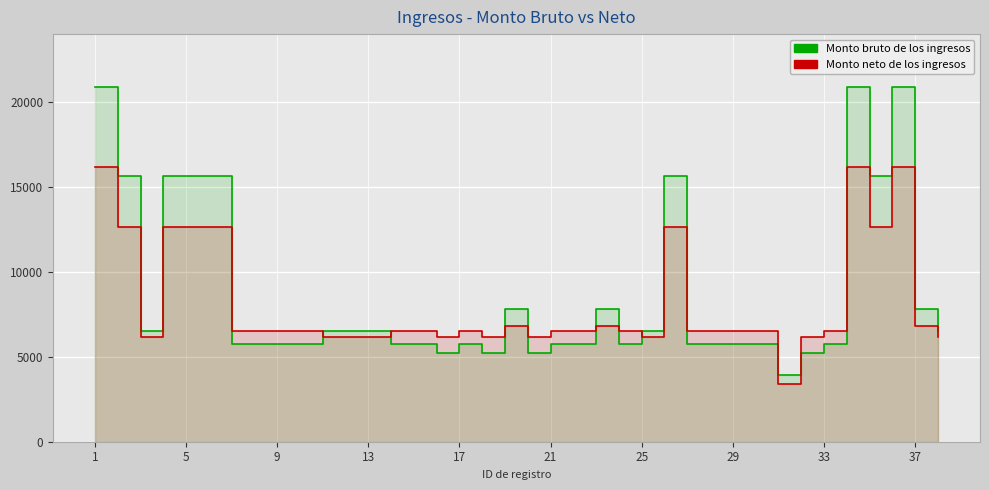

What is the label of the 23rd point from the right?

15